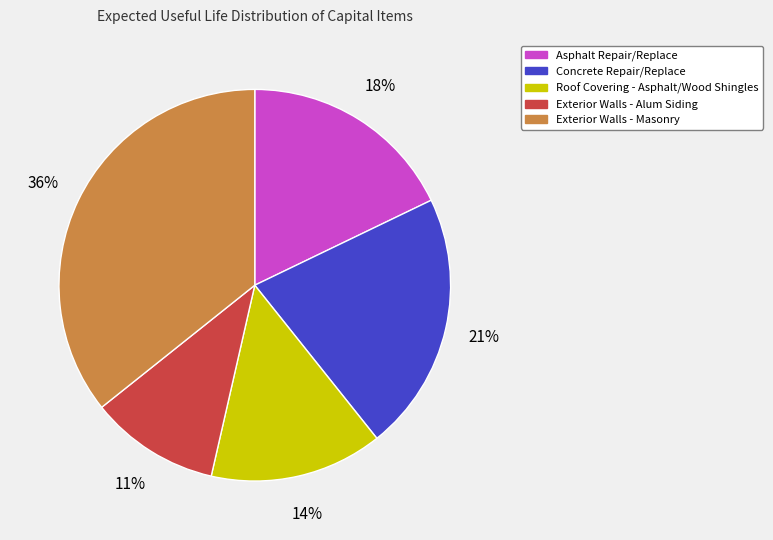

Is the sum of Asphalt Repair/Replace and Exterior Walls - Alum Siding greater than half?

No